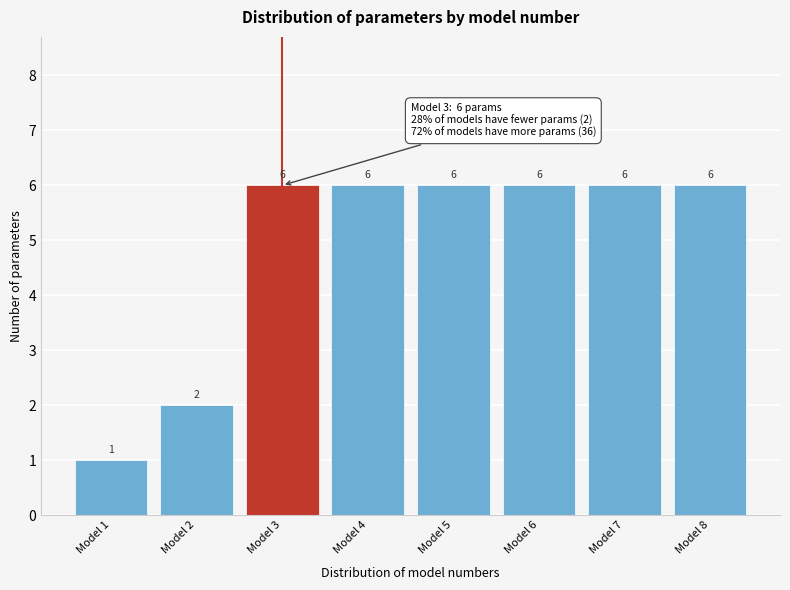

Reading left to right, transcribe all the data shown in this chart.

1	2	6	6	6	6	6	6